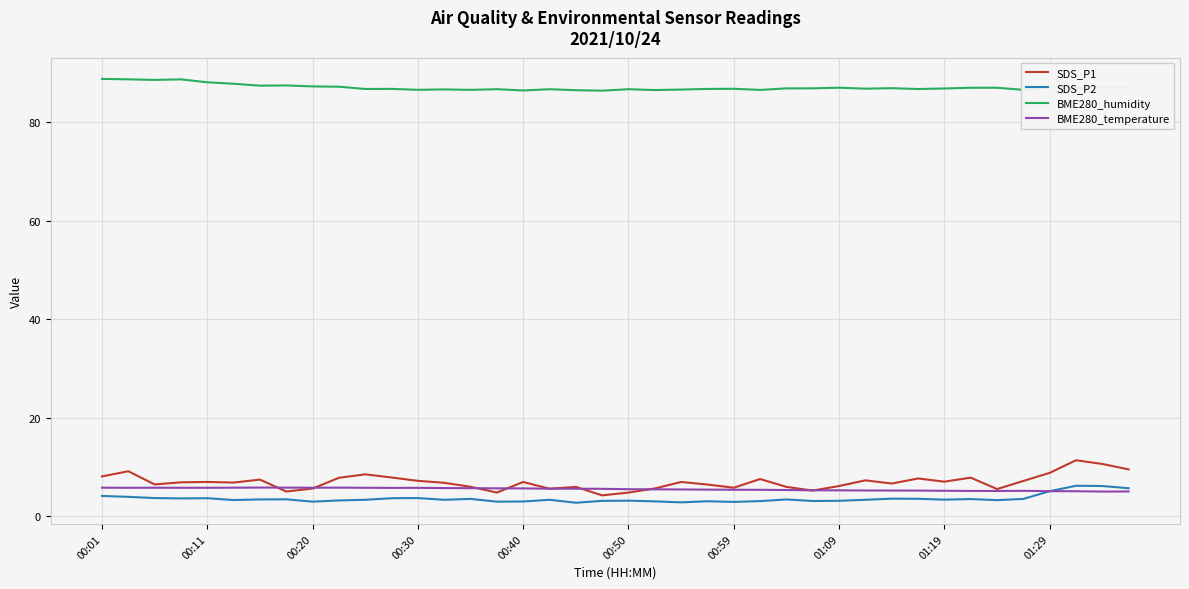

Which series has the largest range (max minus min)?

SDS_P1